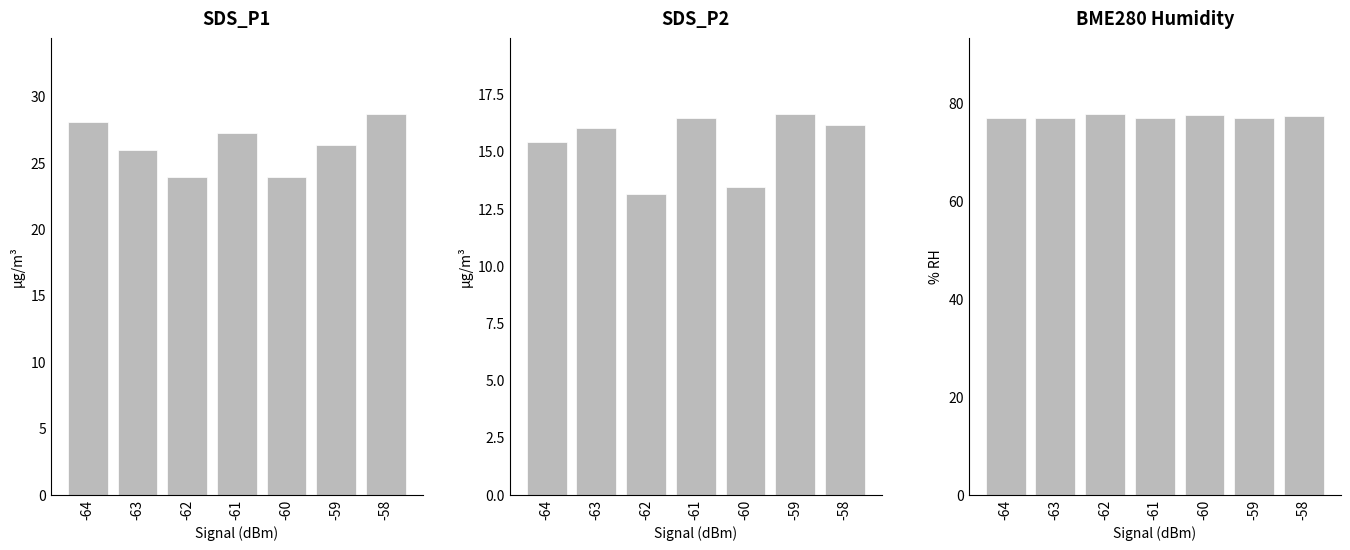

Which category has the lowest value across all series?

-62